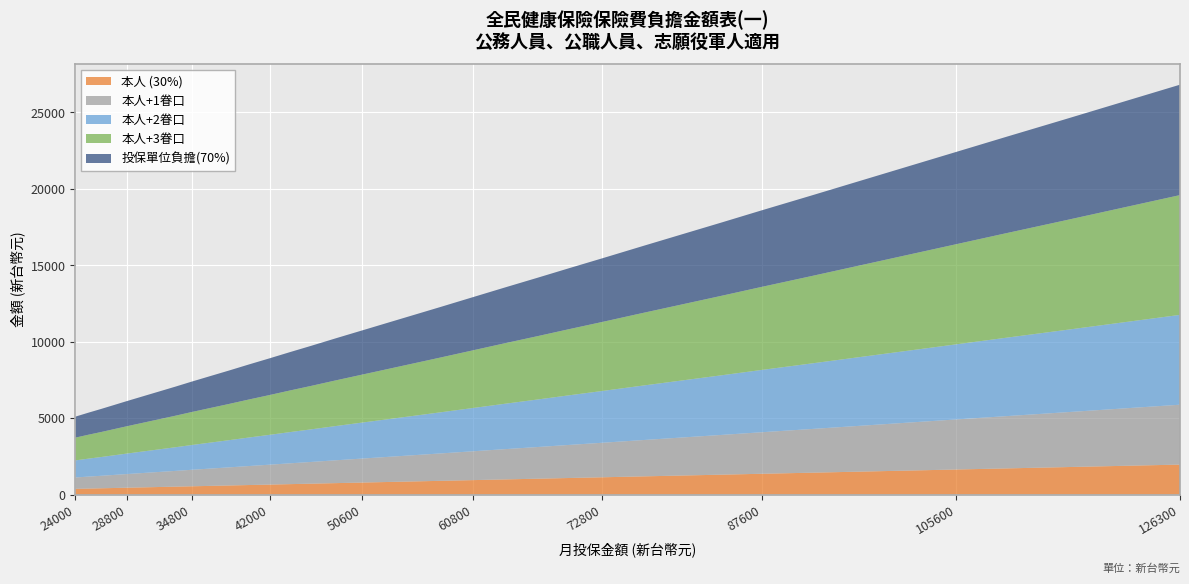

Reading left to right, list all the values displayed in this chart.

本人 (30%): 372	391	409	428	447	470	493	516	540	563	592	622	651	681	710	748	785	822	859	896	943	990	1036	1083	1129	1187	1244	1301	1359	1428	1498	1568	1638	1708	1791	1875	1959
本人+1眷口: 744	782	818	856	894	940	986	1032	1080	1126	1184	1244	1302	1362	1420	1496	1570	1644	1718	1792	1886	1980	2072	2166	2258	2374	2488	2602	2718	2856	2996	3136	3276	3416	3582	3750	3918
本人+2眷口: 1116	1173	1227	1284	1341	1410	1479	1548	1620	1689	1776	1866	1953	2043	2130	2244	2355	2466	2577	2688	2829	2970	3108	3249	3387	3561	3732	3903	4077	4284	4494	4704	4914	5124	5373	5625	5877
本人+3眷口: 1488	1564	1636	1712	1788	1880	1972	2064	2160	2252	2368	2488	2604	2724	2840	2992	3140	3288	3436	3584	3772	3960	4144	4332	4516	4748	4976	5204	5436	5712	5992	6272	6552	6832	7164	7500	7836
投保單位負擔(70%): 1372	1441	1510	1578	1647	1733	1818	1904	1990	2076	2184	2293	2402	2510	2619	2756	2893	3031	3168	3305	3477	3648	3820	3991	4163	4374	4586	4797	5009	5266	5524	5781	6038	6296	6604	6913	7222